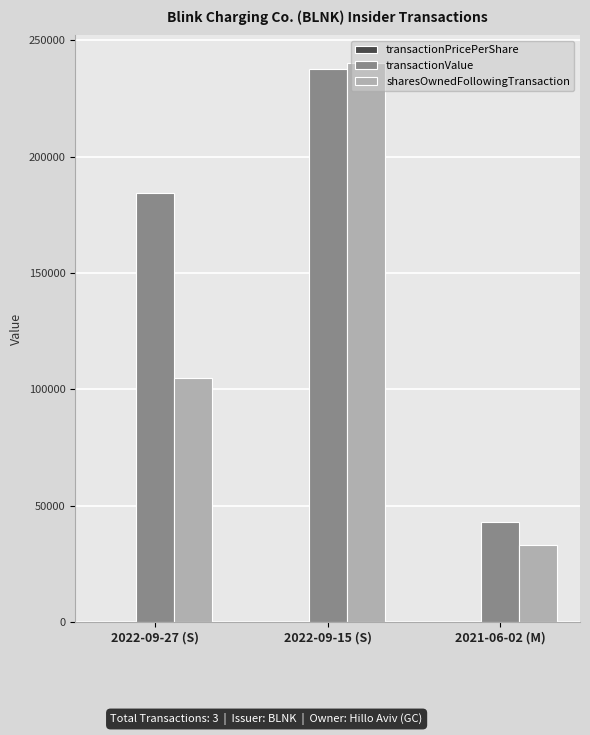

Is it true that sharesOwnedFollowingTransaction equals 70906.8 at 2022-09-27 (S)?

False